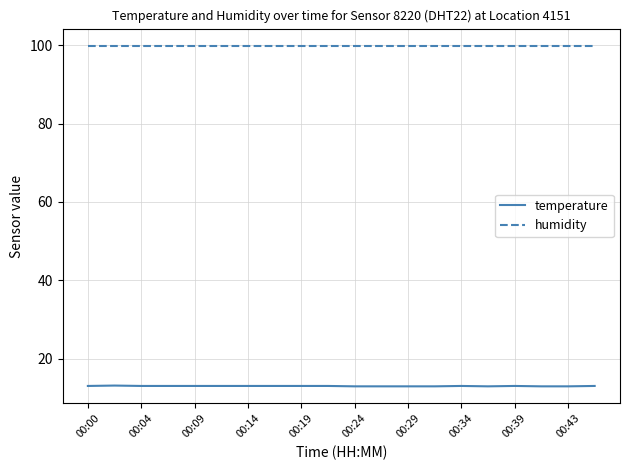

Which series has the largest total across all categories?

humidity